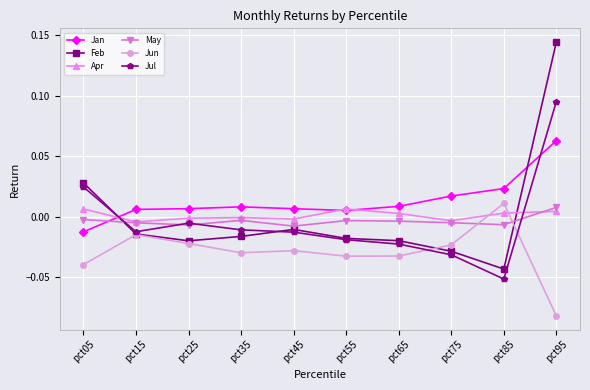

The value of Feb at pct85 is -0.1. True or false?

False